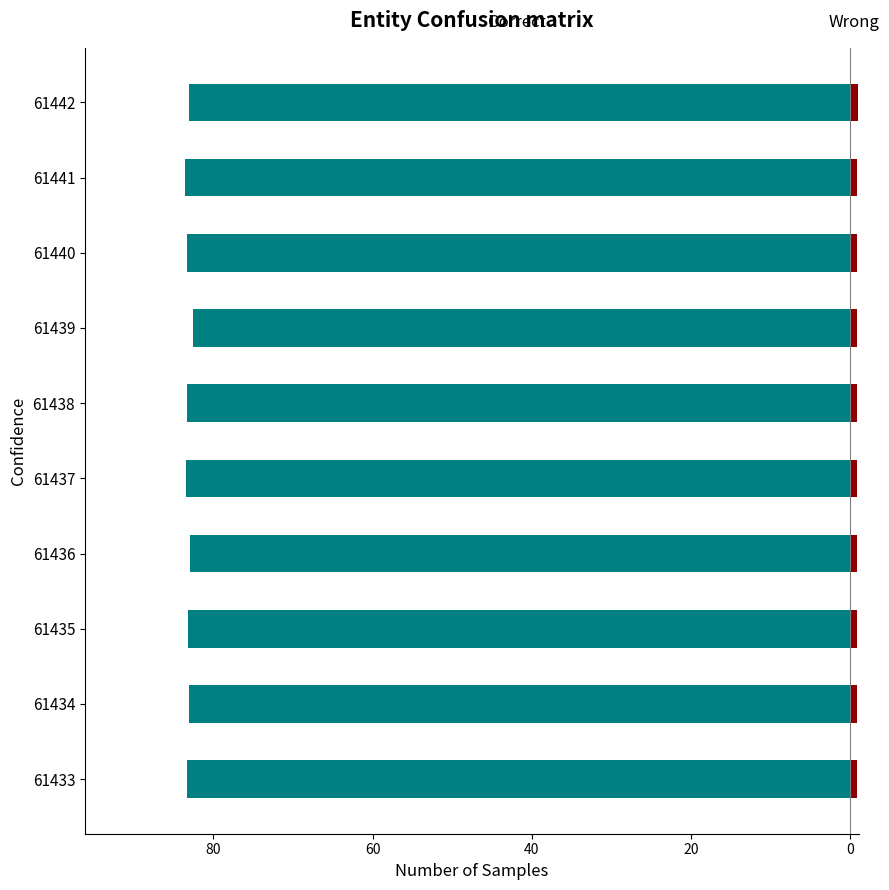

The value of Wrong at 61438 is 0.9. True or false?

True